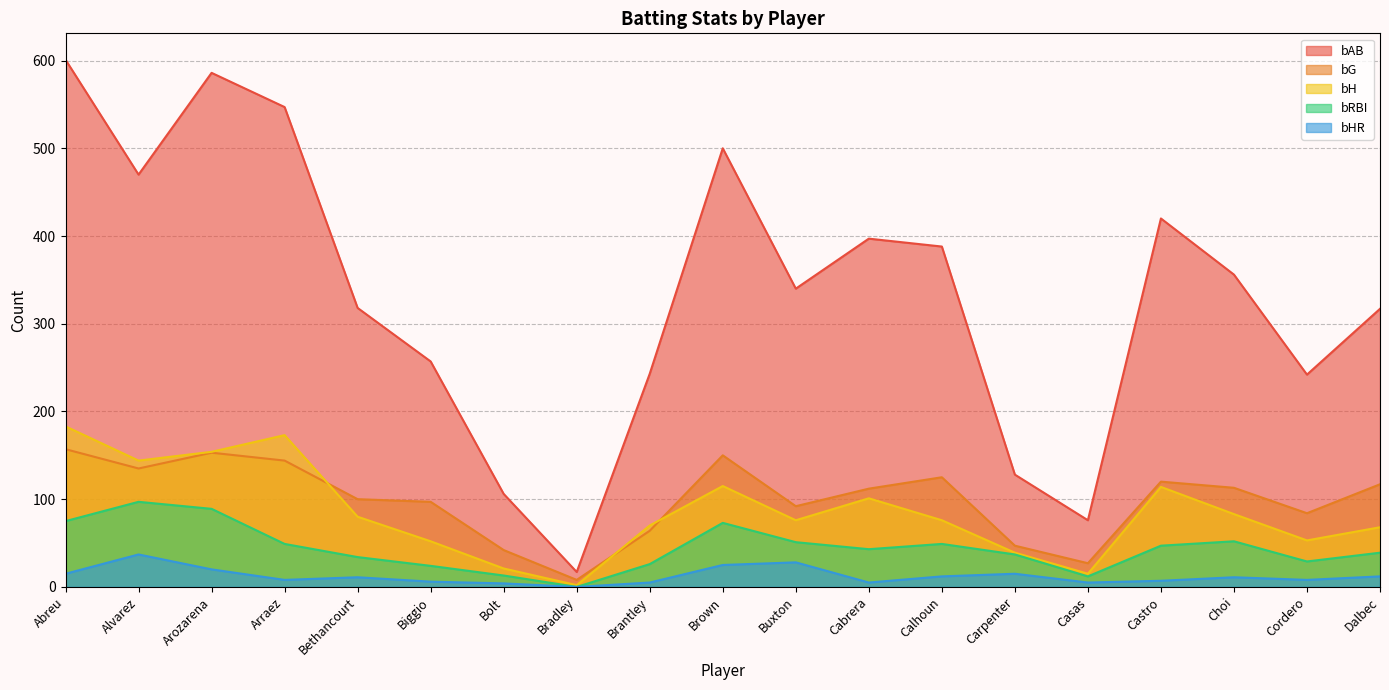

Read the bH value at Buxton, to the nearest 5.

75